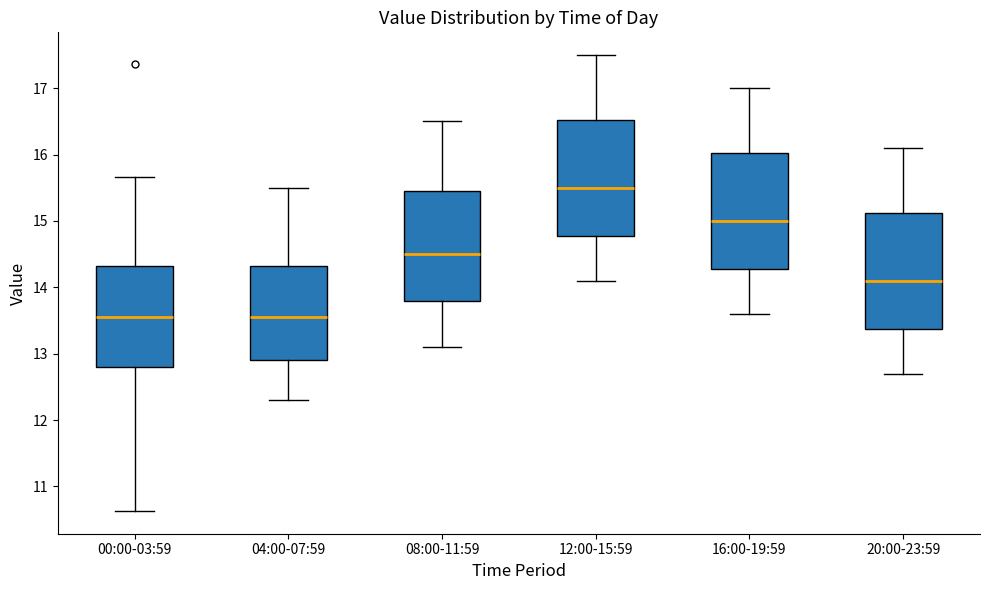

Reading left to right, transcribe this box plot: for each box, give where its median line is, the range the box spans, and where its two whiskers end, as read against the y-axis. The values are not printed on the chart, so give them approximately, as read against the axis.

00:00-03:59: median 13.6, box 12.8 to 14.3, whiskers 10.6 to 15.7
04:00-07:59: median 13.6, box 12.9 to 14.3, whiskers 12.3 to 15.5
08:00-11:59: median 14.5, box 13.8 to 15.5, whiskers 13.1 to 16.5
12:00-15:59: median 15.5, box 14.8 to 16.5, whiskers 14.1 to 17.5
16:00-19:59: median 15.0, box 14.3 to 16.0, whiskers 13.6 to 17.0
20:00-23:59: median 14.1, box 13.4 to 15.1, whiskers 12.7 to 16.1